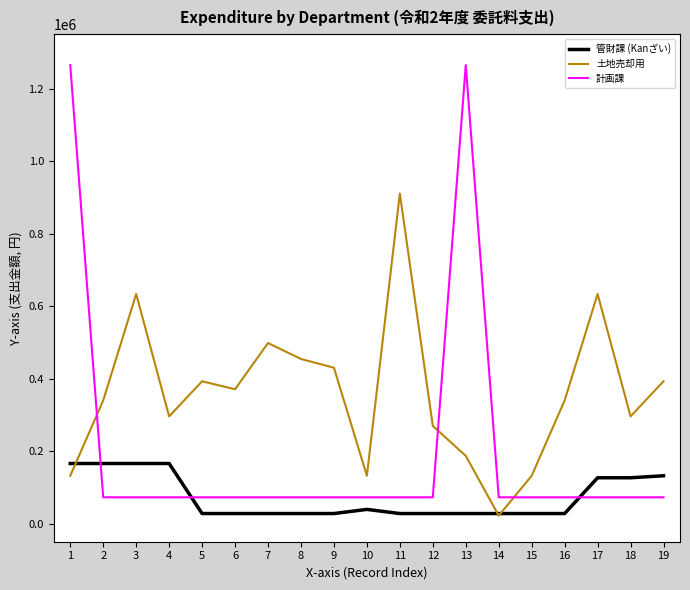

Is the value of 土地売却用 at 6 greater than the value of 計画課 at 15?

Yes